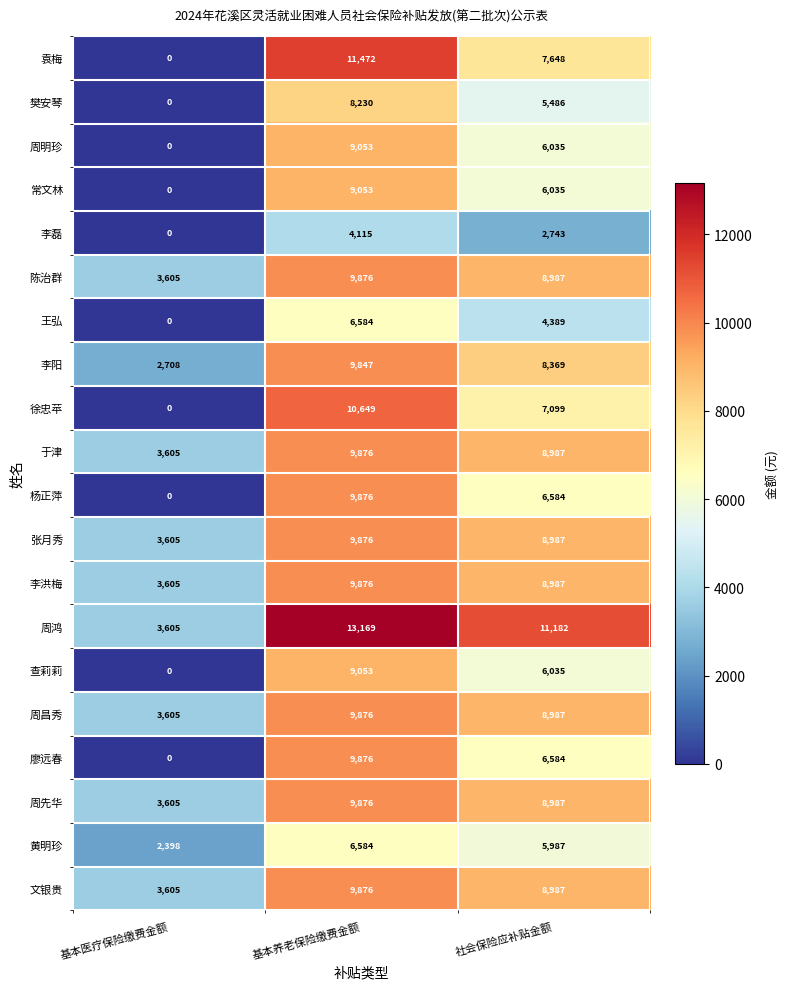

Rank the categories by 常文林 value from highest to lowest.

基本养老保险缴费金额, 社会保险应补贴金额, 基本医疗保险缴费金额